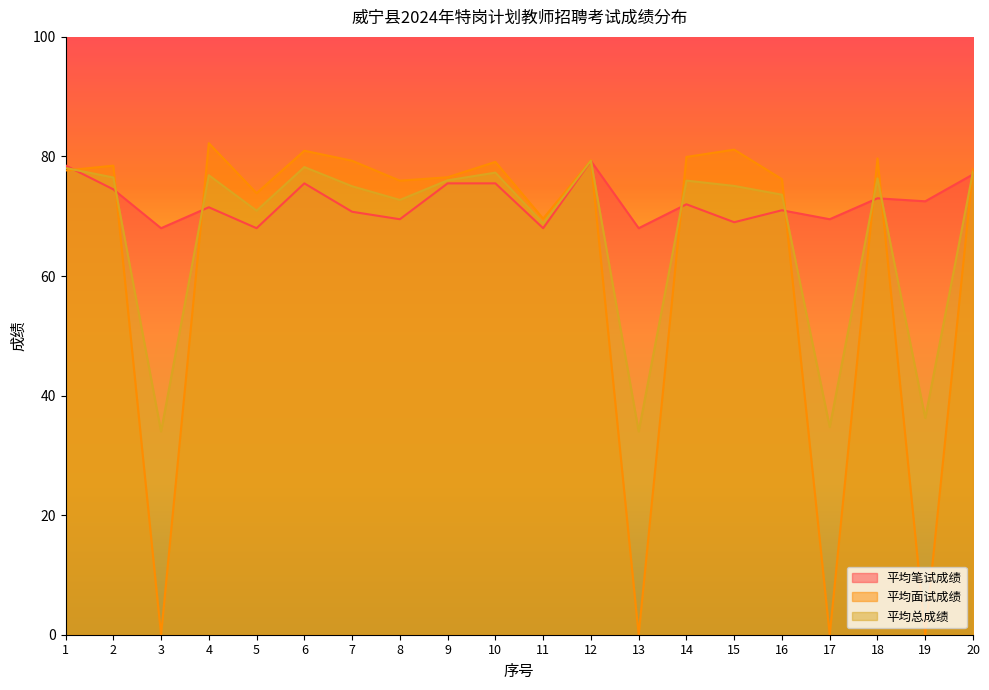

What is the total value across all series at 10?

231.9